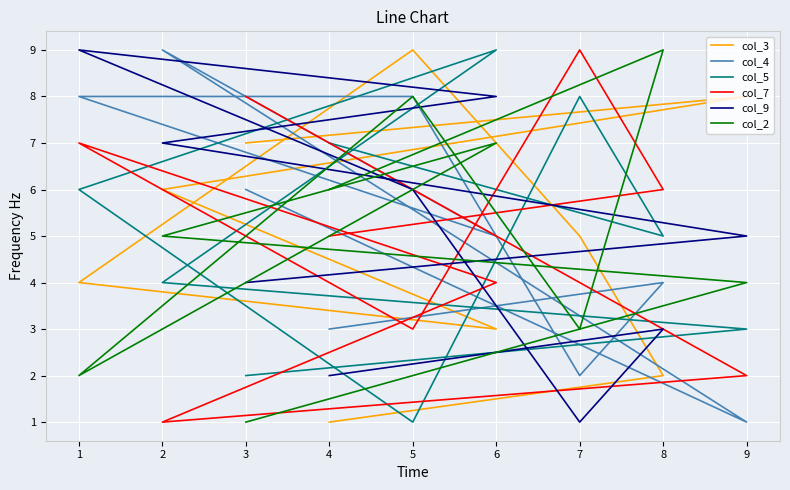

Which has a higher value, 1 or 9?

9